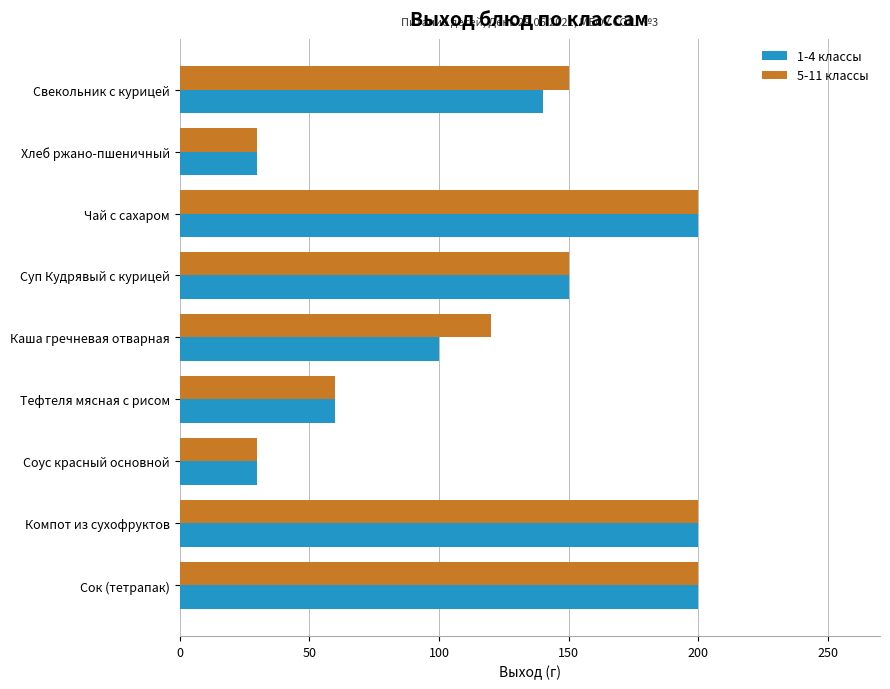

What is the maximum value for 5-11 классы?

200